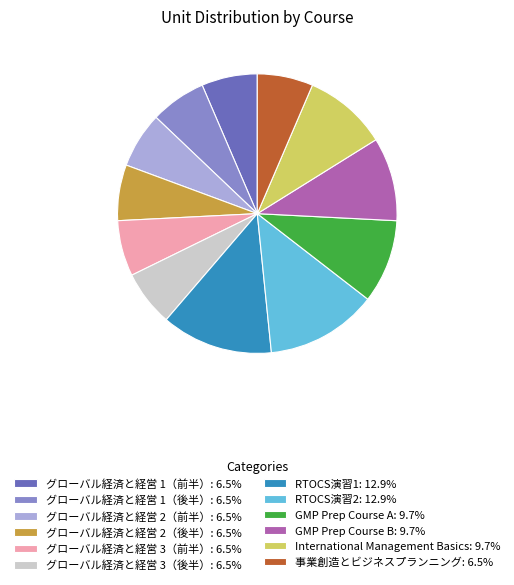

Is there any slice that represents more than half of the pie?

No